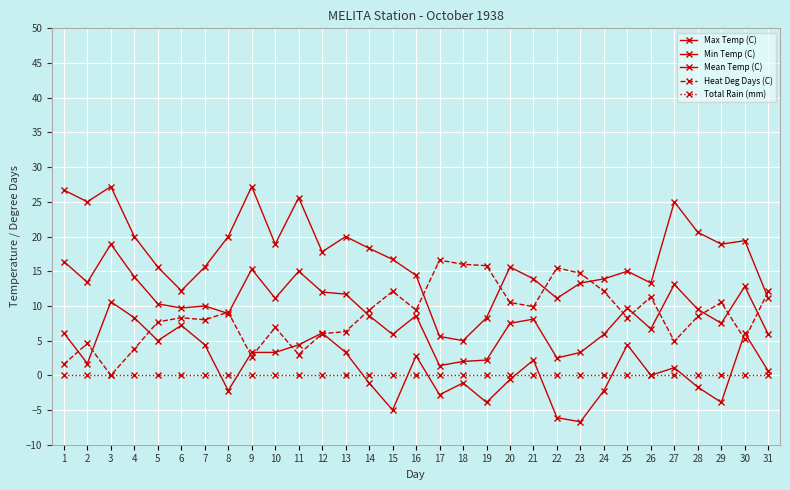

Does the chart have visible grid lines?

Yes